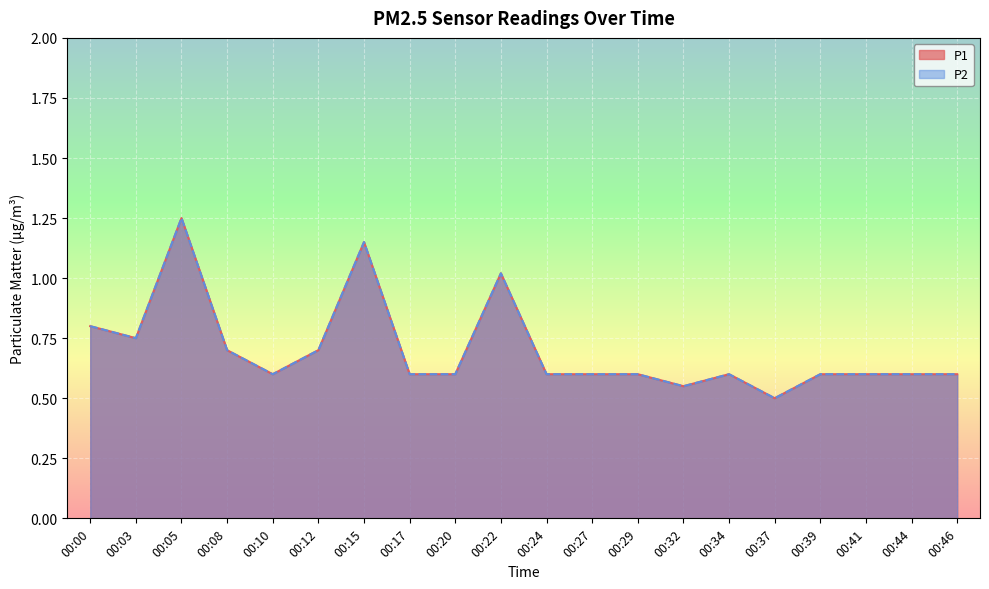

Which series changed the most between 00:34 and 00:41?

P1